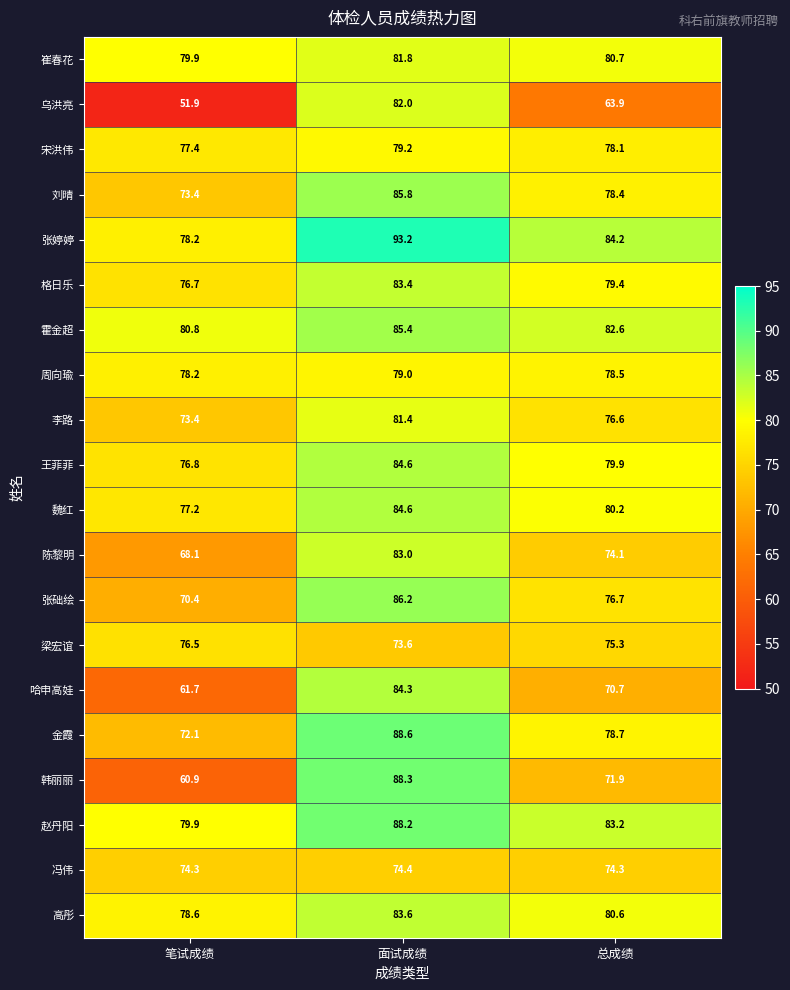

Where does the 霍金超 series first go above 82?

面试成绩